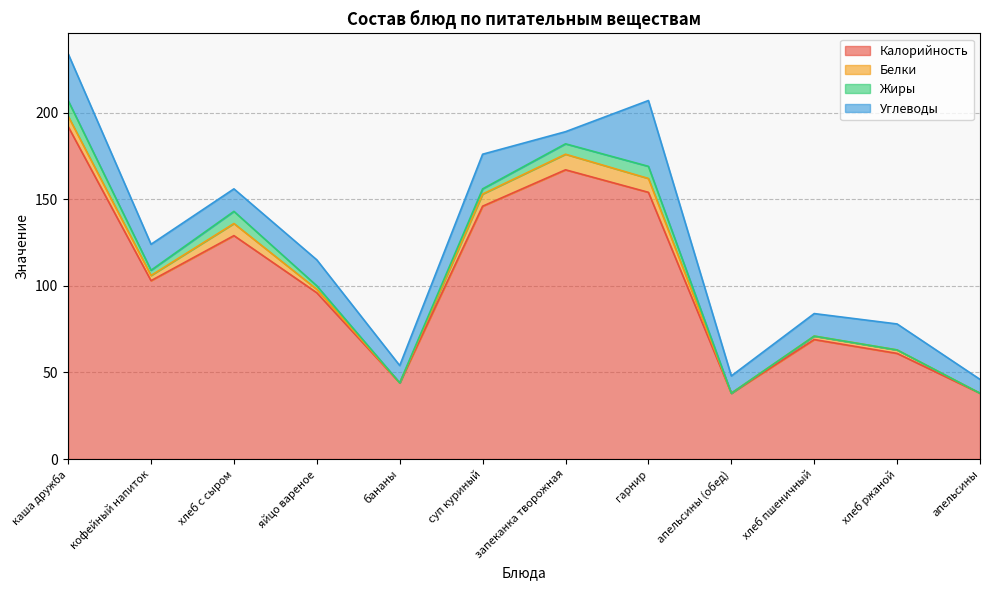

Is the value of Белки at апельсины greater than the value of Углеводы at хлеб с сыром?

No